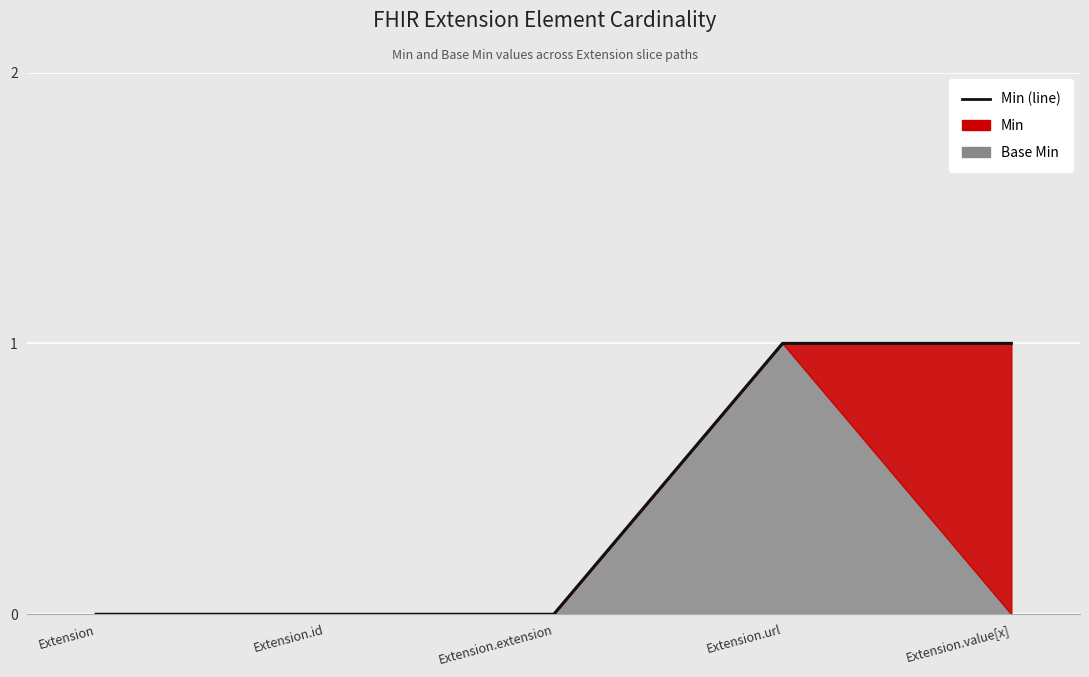

Rank the categories by value from lowest to highest.

Extension, Extension.id, Extension.extension, Extension.url, Extension.value[x]